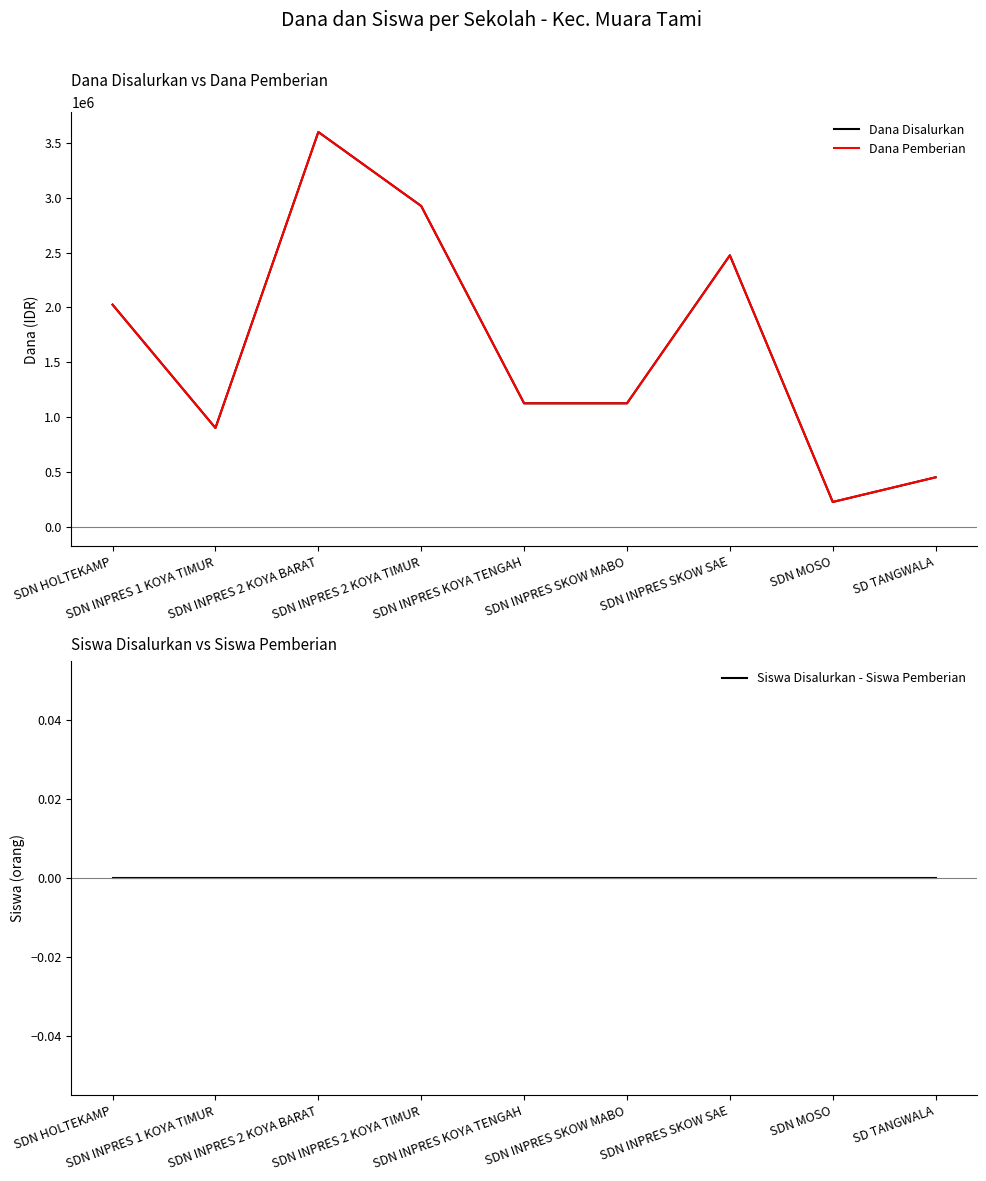

Does the chart display data point markers on the line(s)?

No